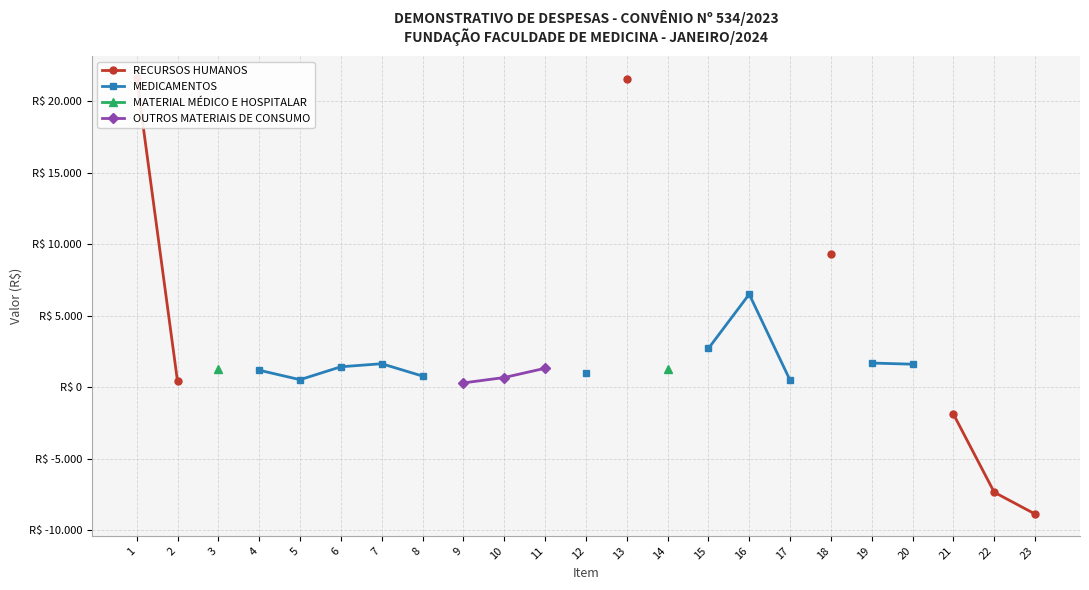

True or false: MATERIAL MÉDICO E HOSPITALAR and OUTROS MATERIAIS DE CONSUMO intersect in this chart.

False